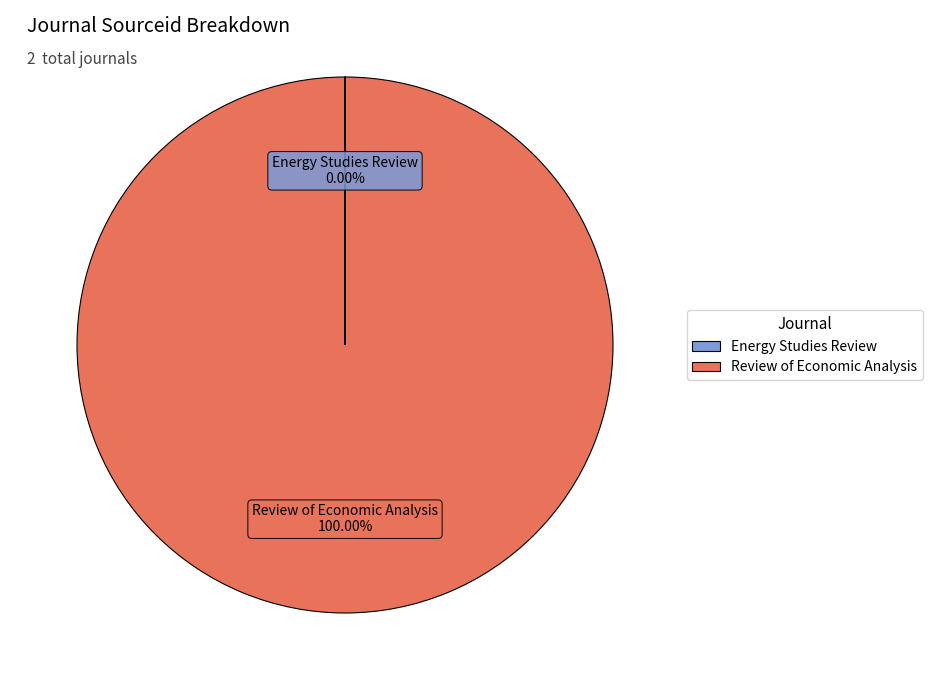

Which category has the biggest portion of the pie?

Review of Economic Analysis